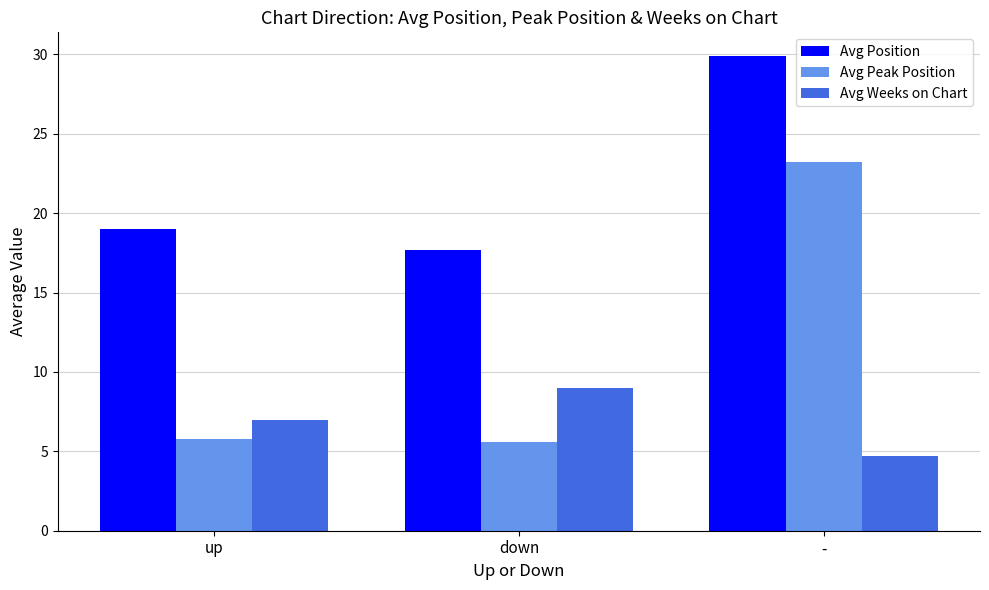

Does the chart contain any negative values?

No